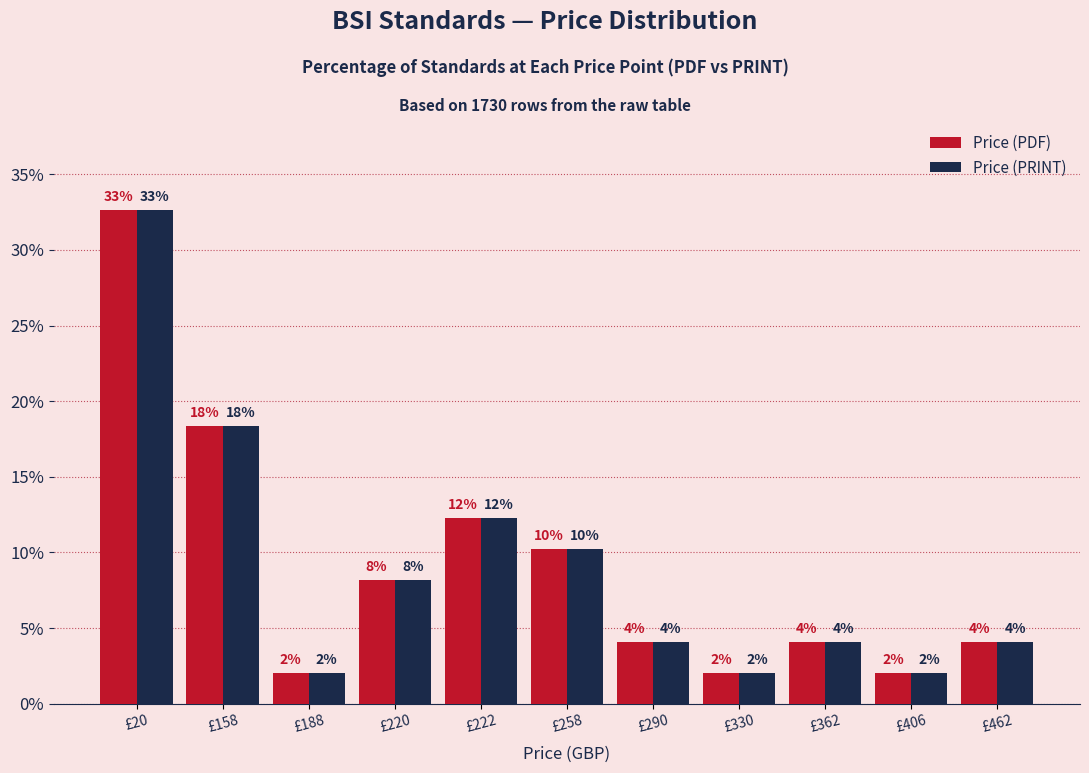

What is the highest value of the Price (PDF) series?

32.7